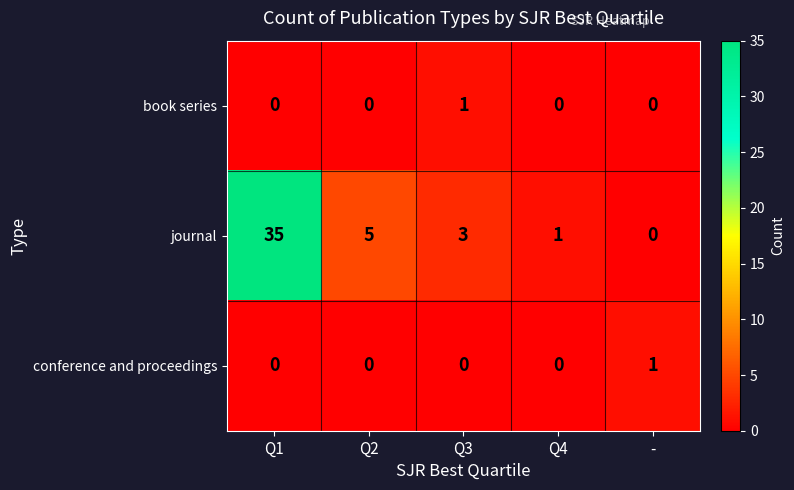

List the labels in order of journal value, largest first.

Q1, Q2, Q3, Q4, -